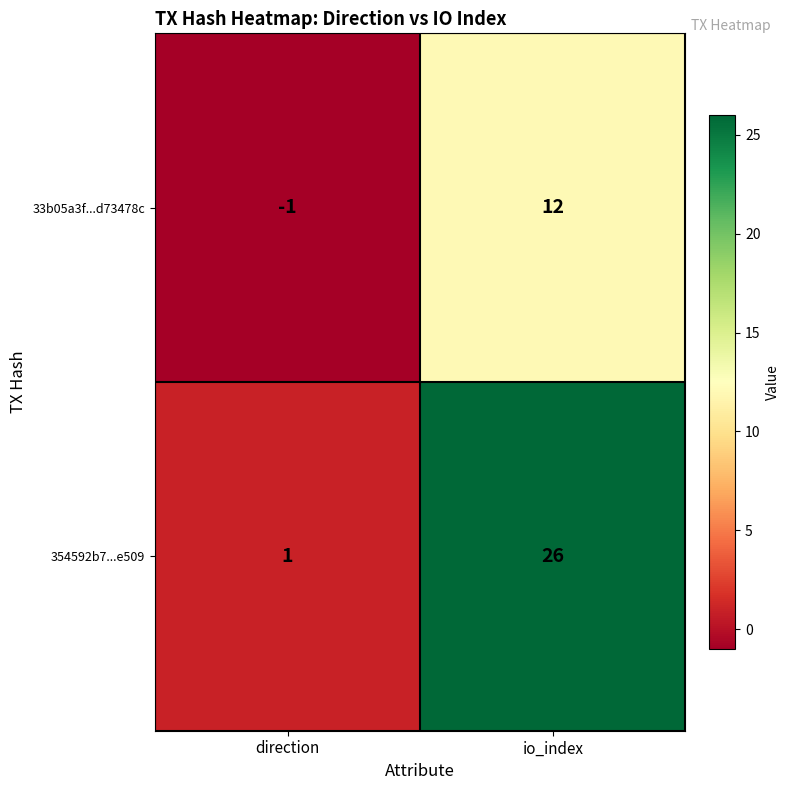

What value does the 354592b7...e509 series have at io_index, to the nearest 5?

25